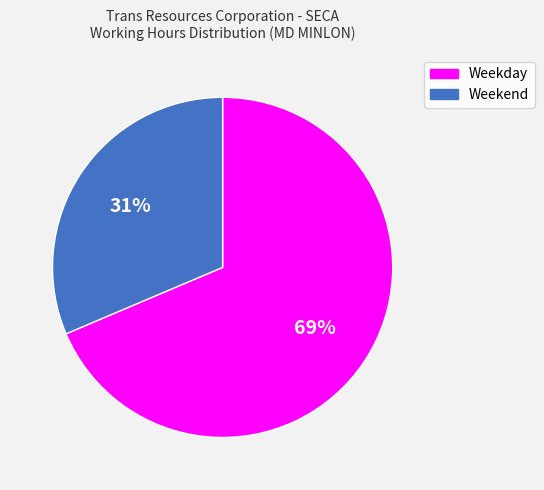

Does any single category account for the majority?

Yes